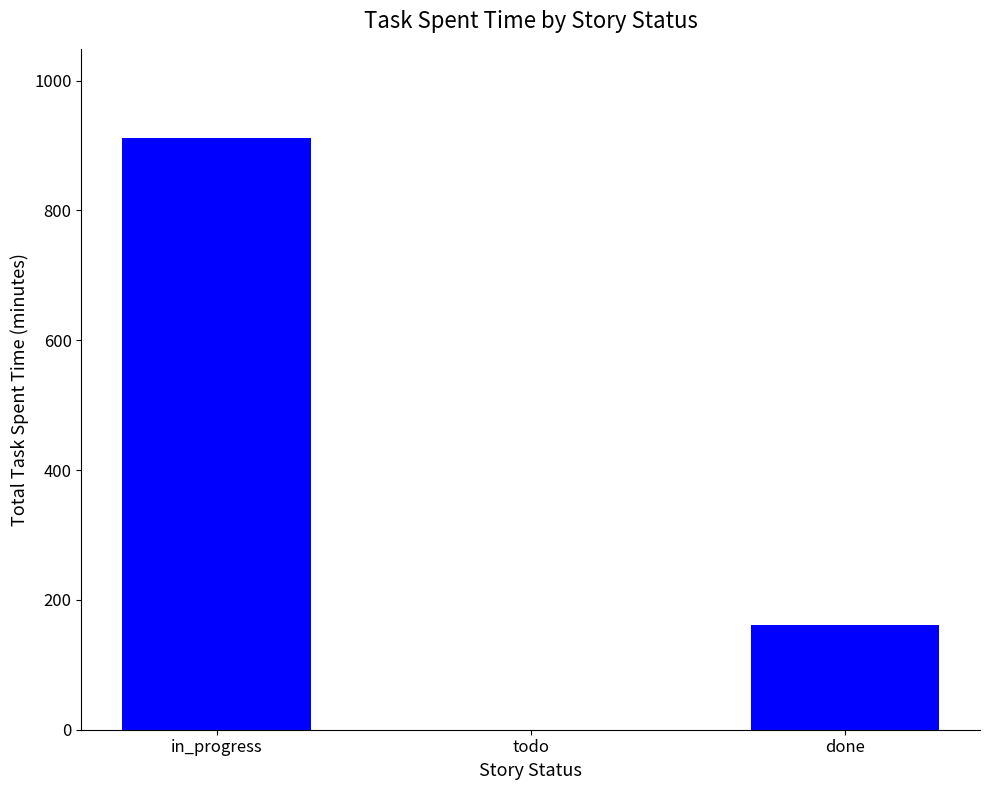

Which label corresponds to the largest value in the chart?

in_progress